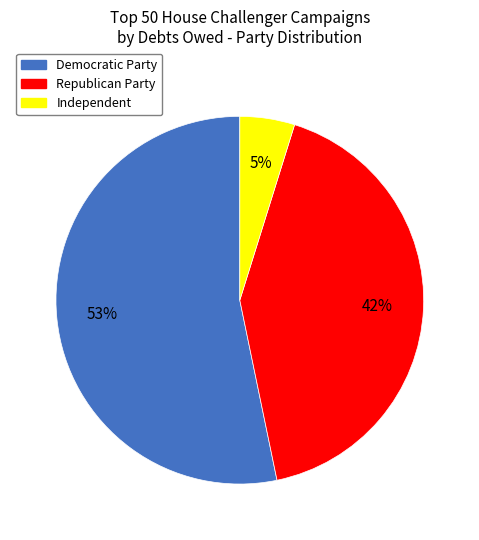

Rank the categories by value from lowest to highest.

Independent, Republican Party, Democratic Party